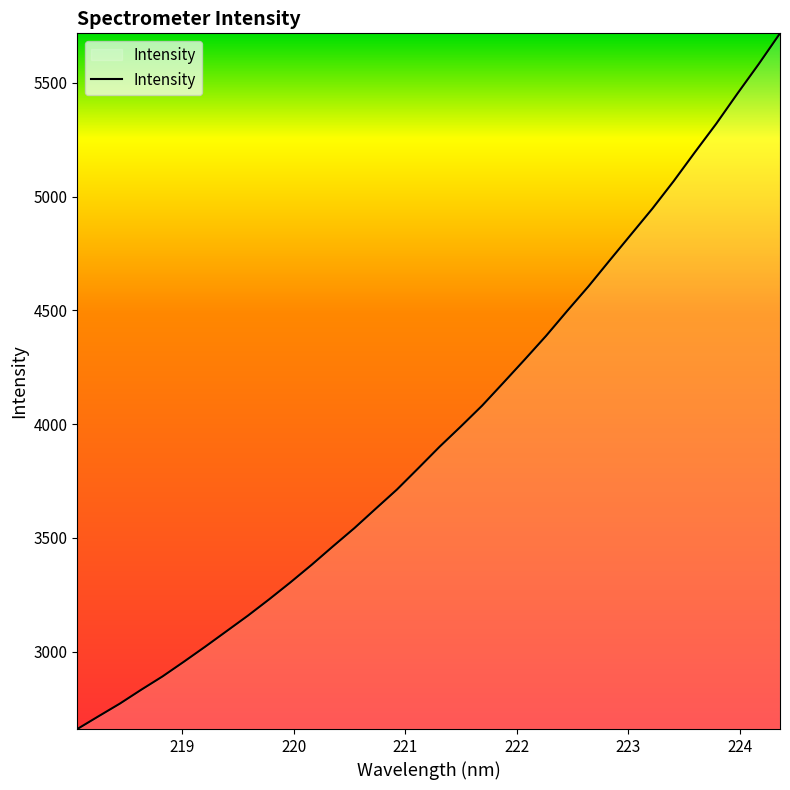

What is the minimum value shown in the chart?

2660.5